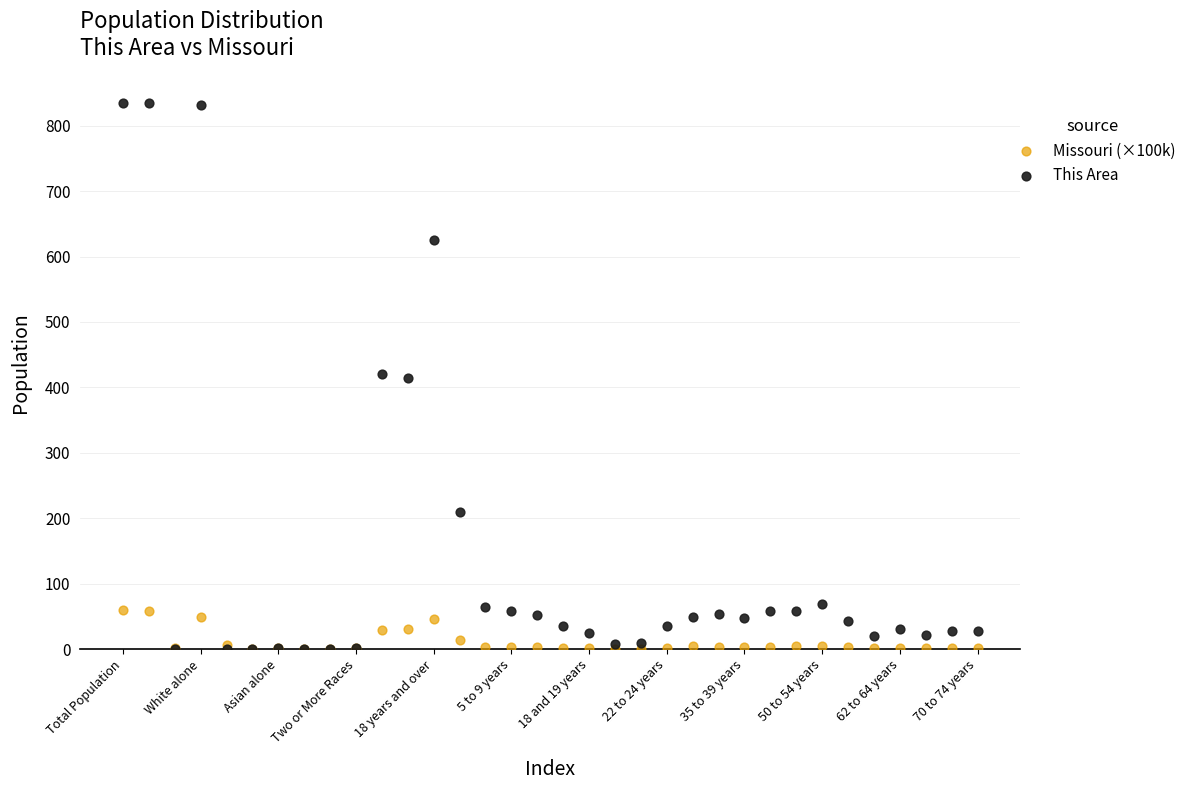

Which series has the largest Y range (max minus min)?

This Area